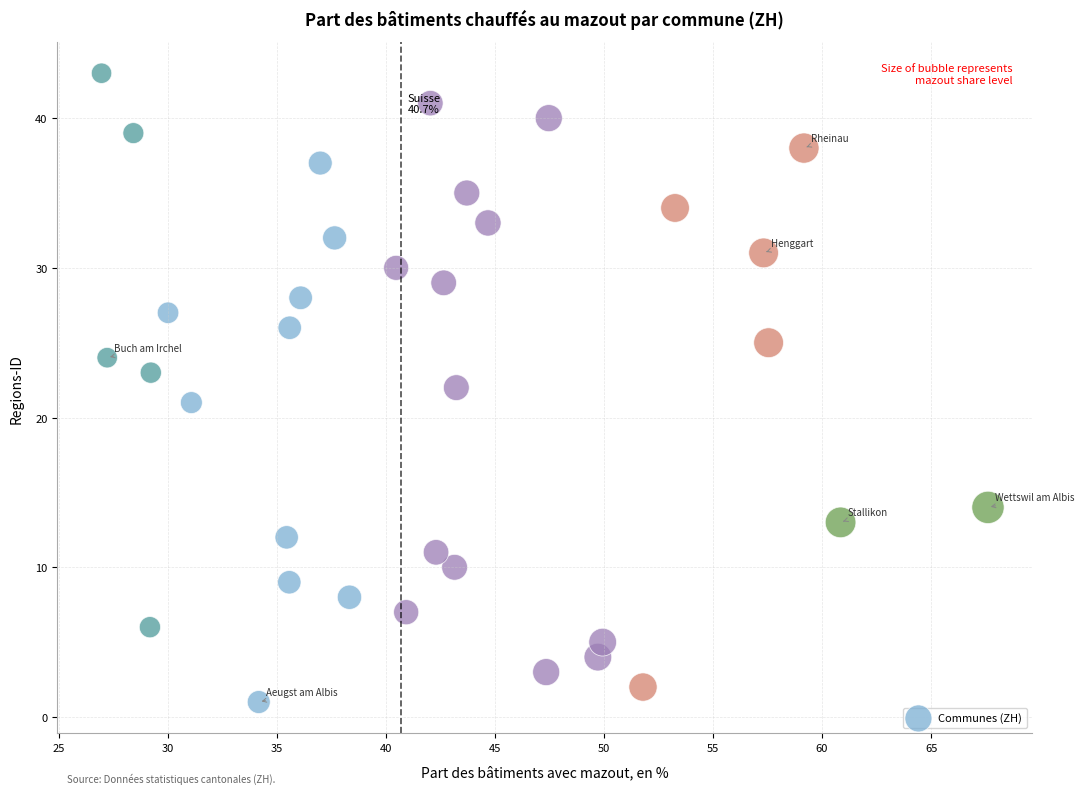

What is the range of Y values (max minus min)?

42